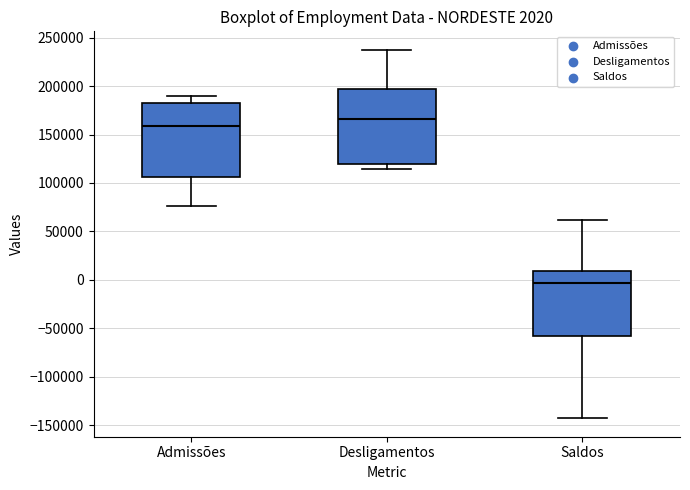

Which box's median line is the highest?

Desligamentos